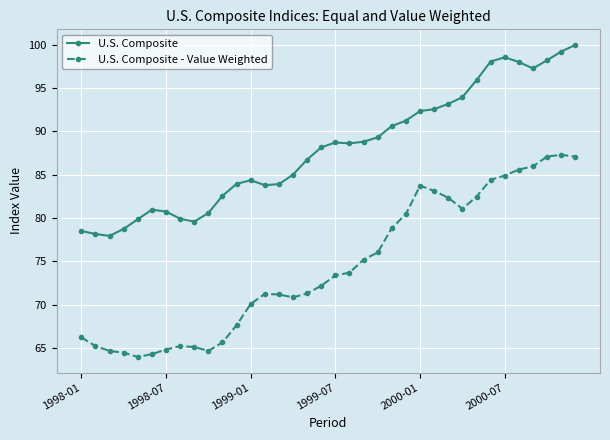

Rank the series by their maximum value, from highest to lowest.

U.S. Composite, U.S. Composite - Value Weighted